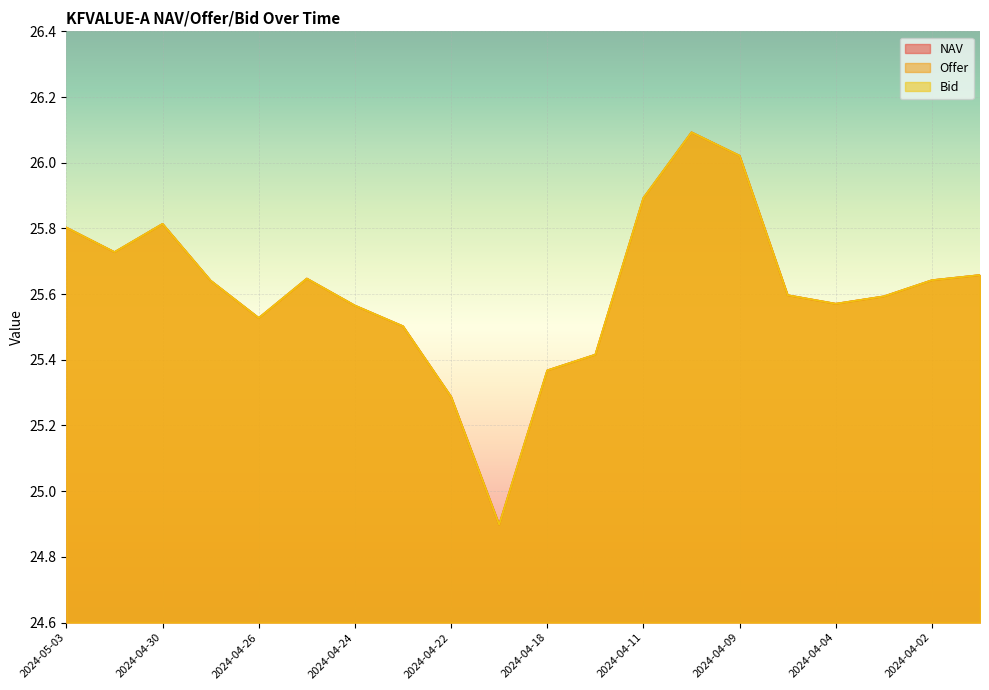

Does the chart display data point markers on the line(s)?

No